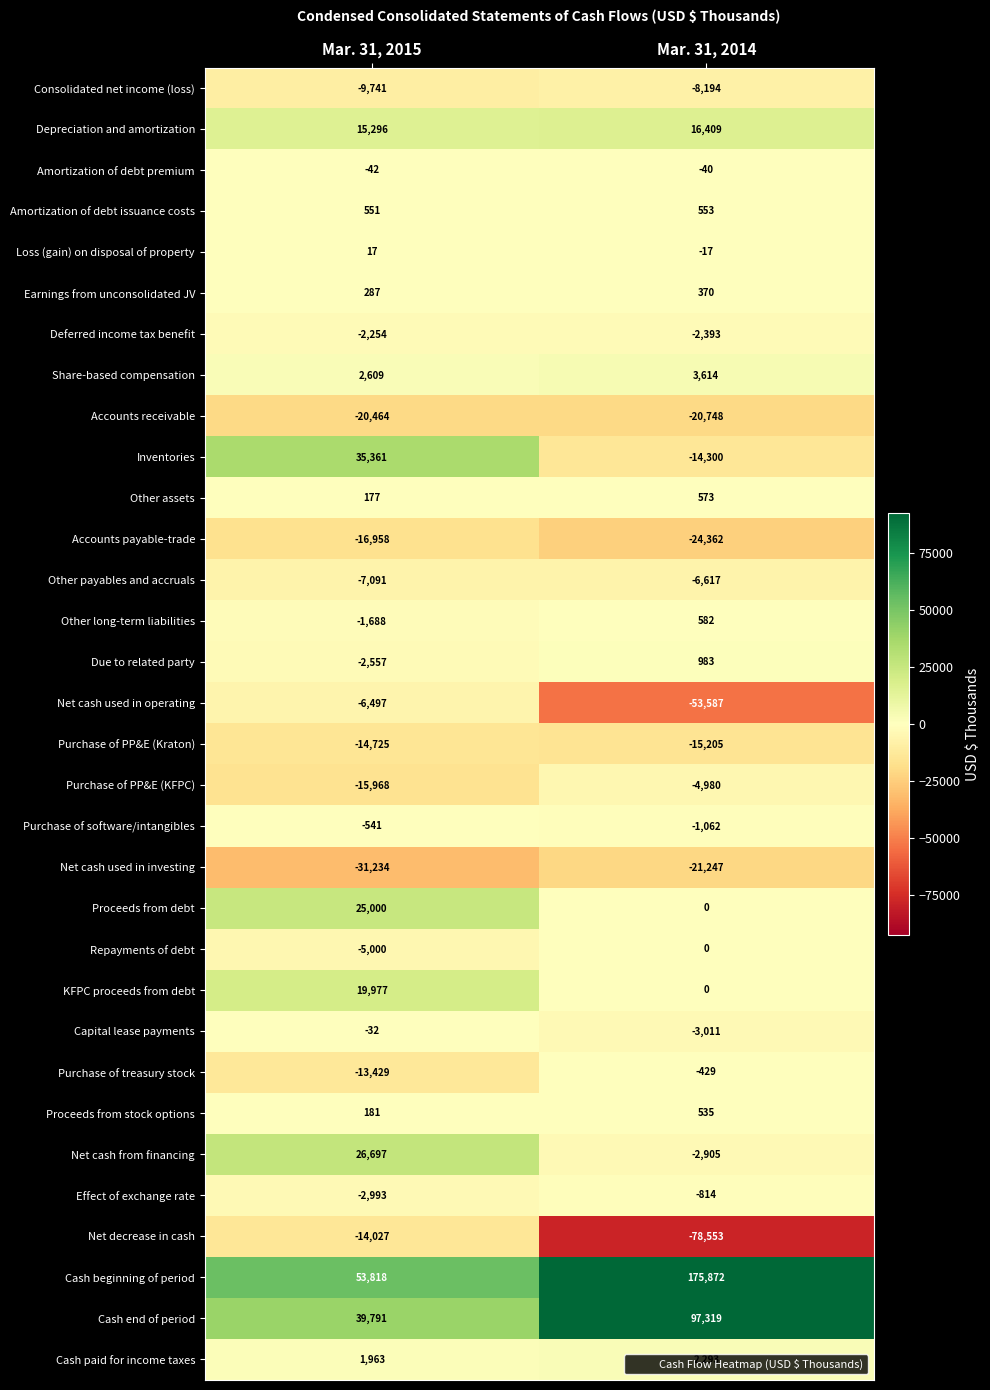

Where is Cash end of period nearest to the value 68555?

Mar. 31, 2015